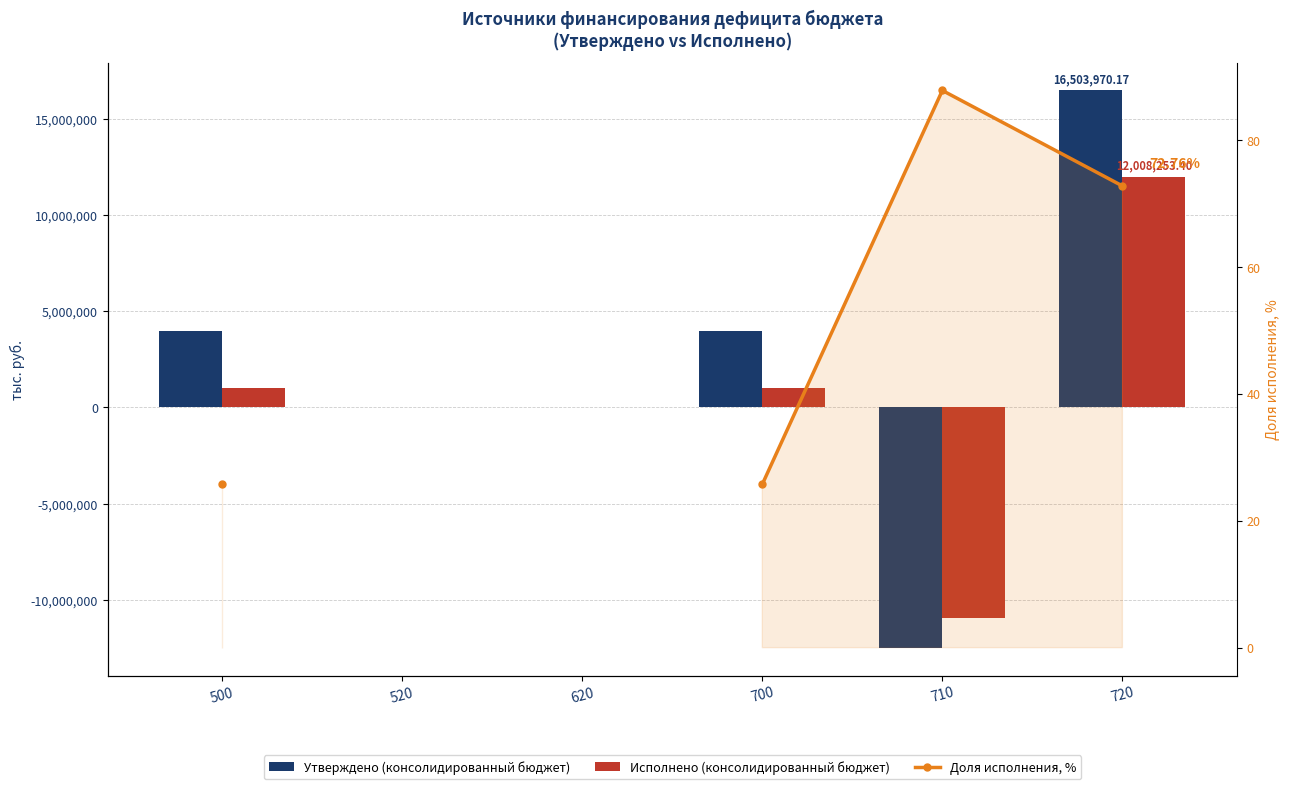

Count the number of categories in the chart.

6